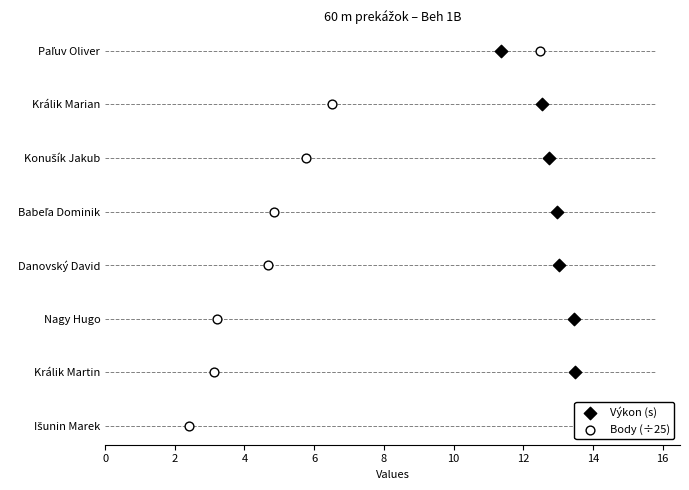

What are all the series names shown in the legend?

Výkon (s), Body (÷25)